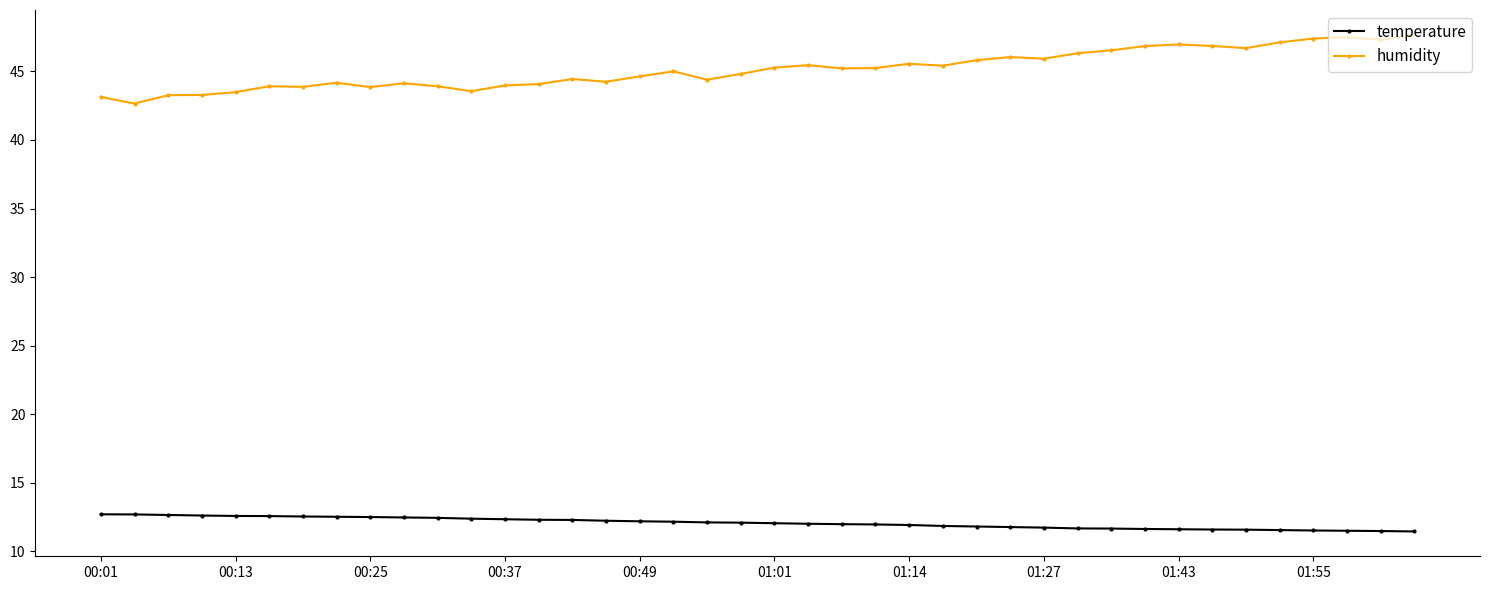

Count the number of categories in the chart.

40